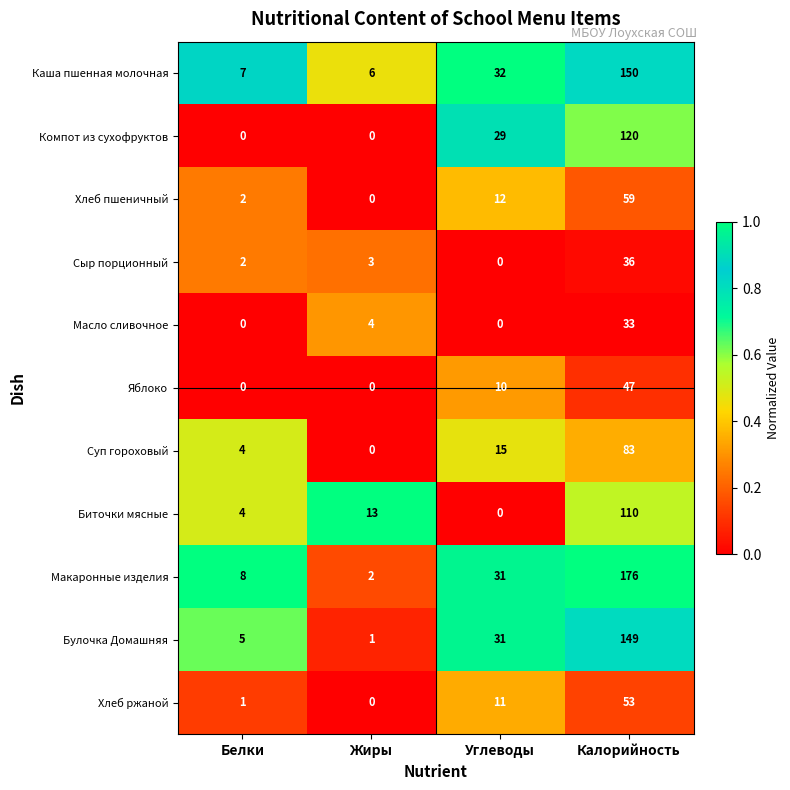

At which category is the sum across all series the highest?

Калорийность